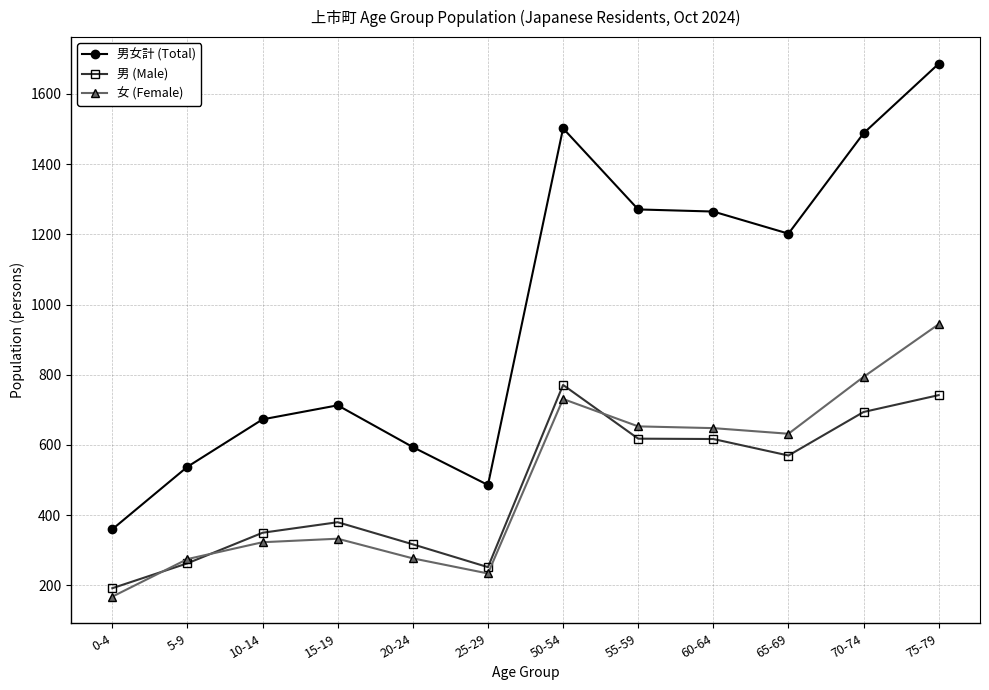

True or false: 女 (Female) and 男女計 (Total) intersect in this chart.

False